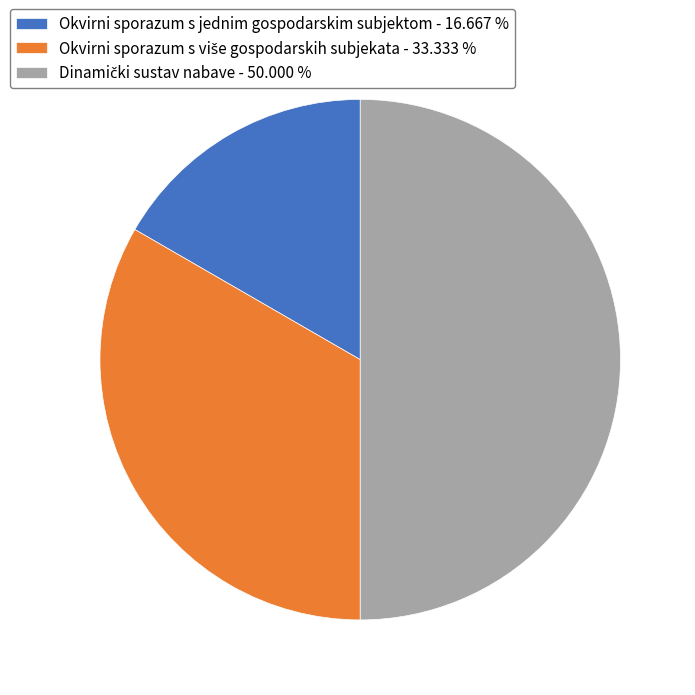

What is the change in value from Okvirni sporazum s jednim gospodarskim subjektom to Dinamički sustav nabave?

+2